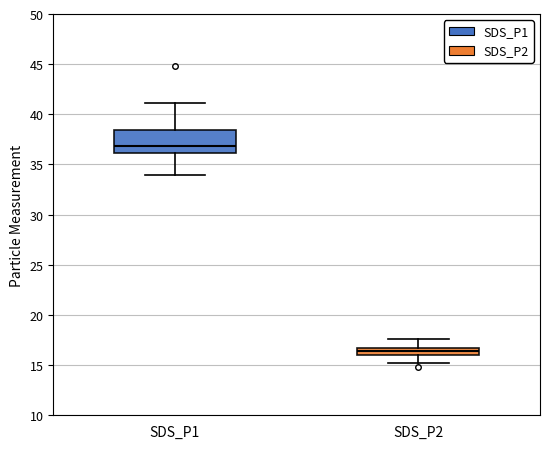

Reading left to right, transcribe this box plot: for each box, give where its median line is, the range the box spans, and where its two whiskers end, as read against the y-axis. The values are not printed on the chart, so give them approximately, as read against the axis.

SDS_P1: median 37.0, box 36.0 to 38.5, whiskers 34.0 to 41.0
SDS_P2: median 16.5, box 16.0 to 17.0, whiskers 15.0 to 17.5